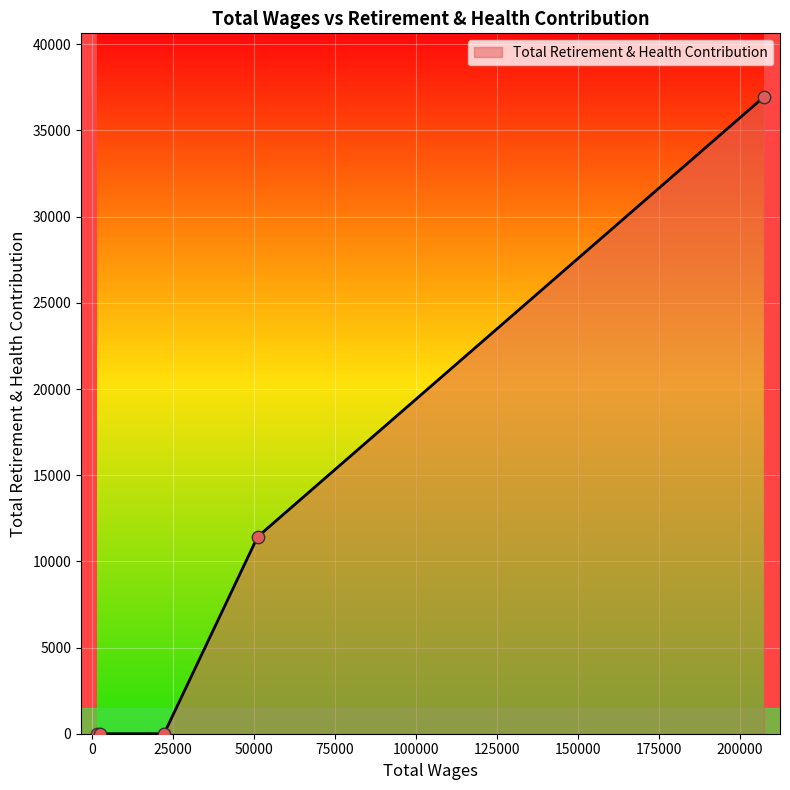

What is the sum of all values?

48364